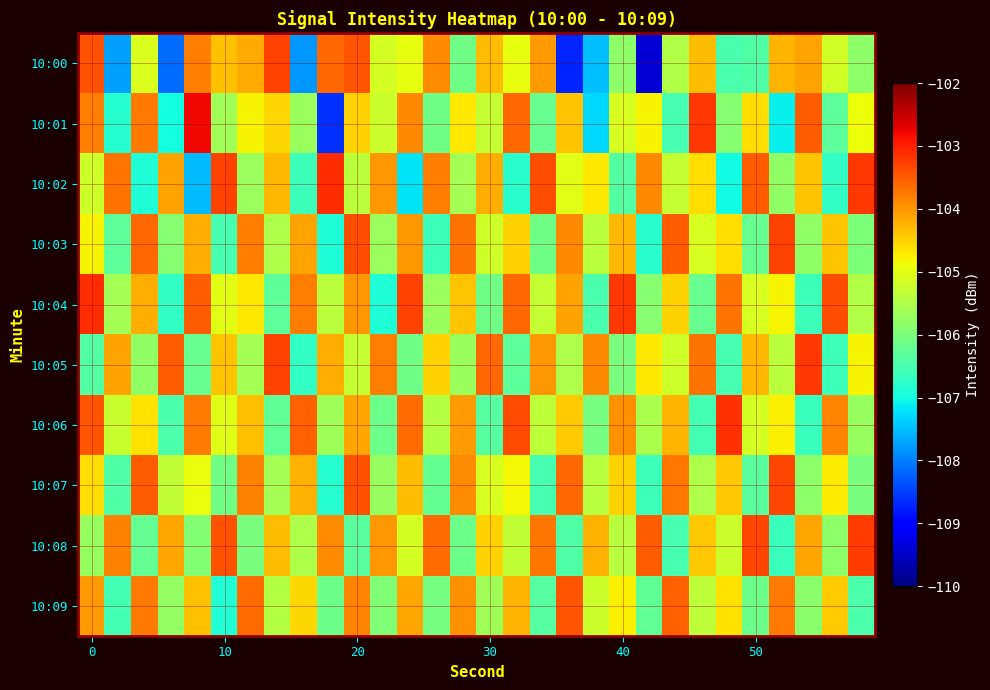

What is the smallest value displayed?

-109.4